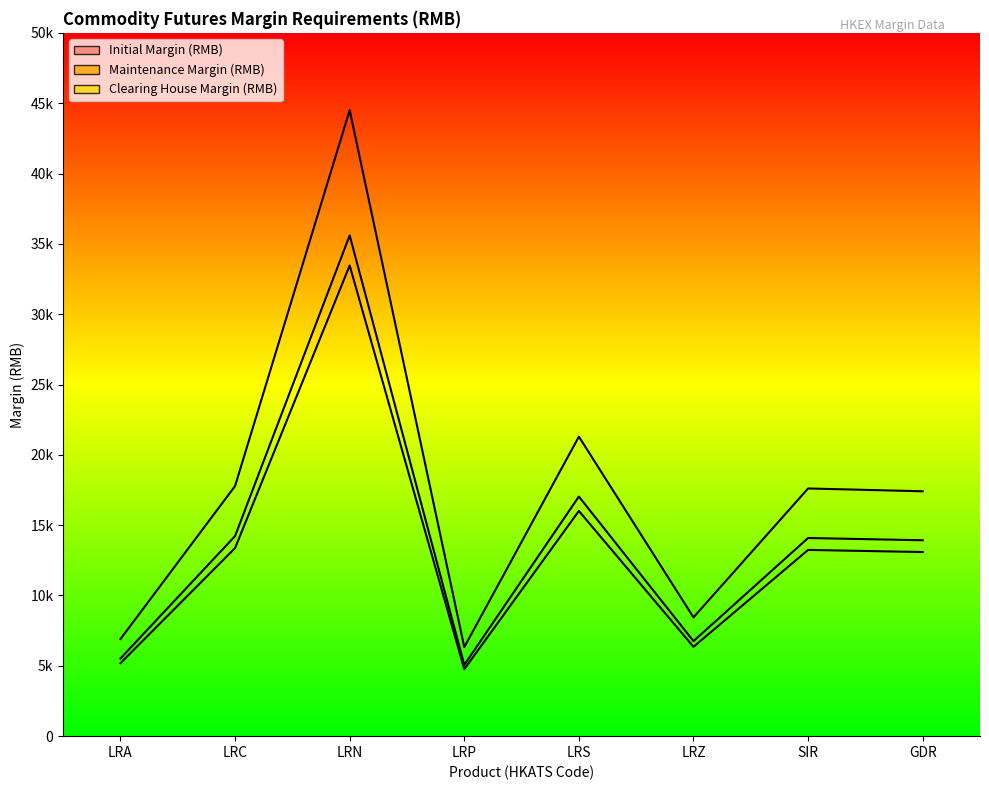

Which category has the lowest value in the Maintenance Margin (RMB) series?

LRP